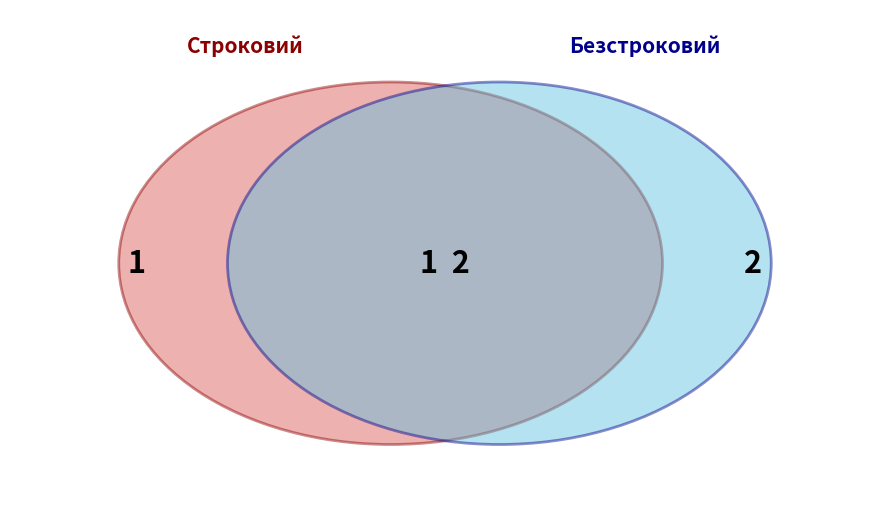

What percentage is NOT represented by Строковий?

66.7%